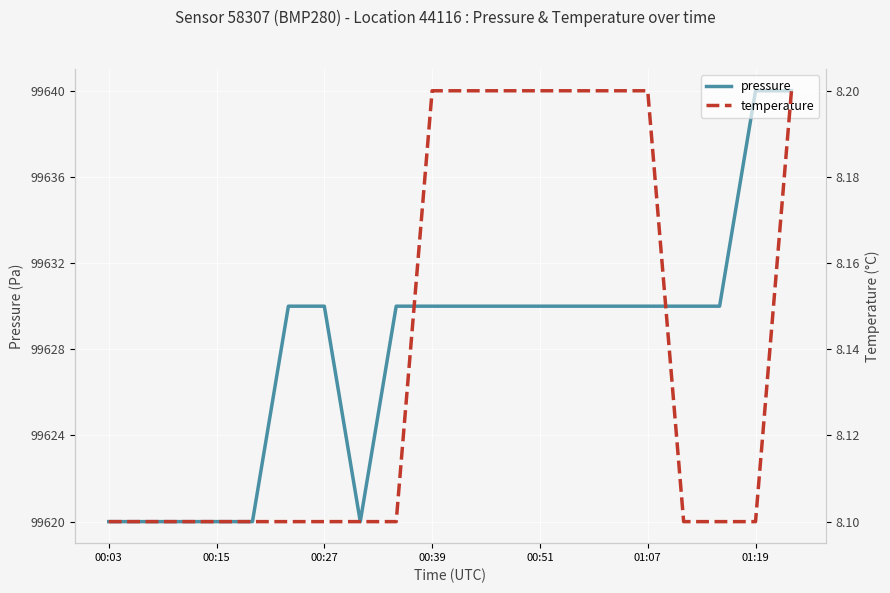

What is the approximate value of pressure at 16?

99630.0